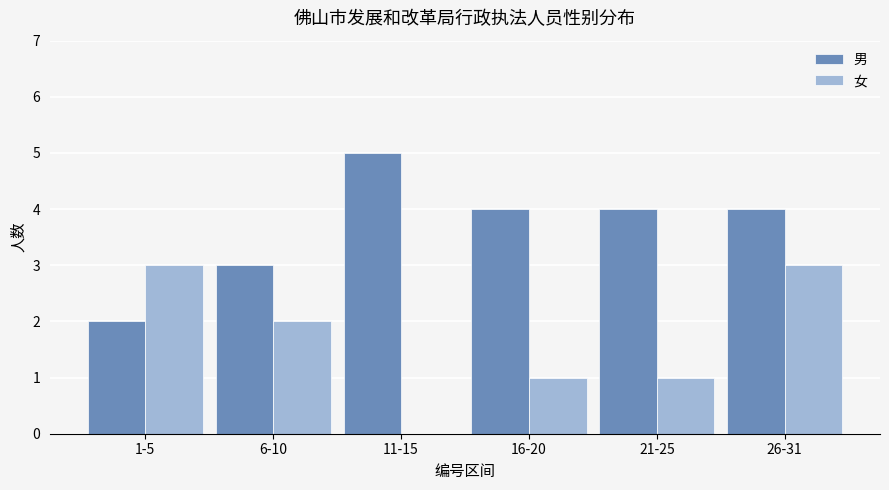

Is the value of 女 at 26-31 greater than the value of 男 at 21-25?

No